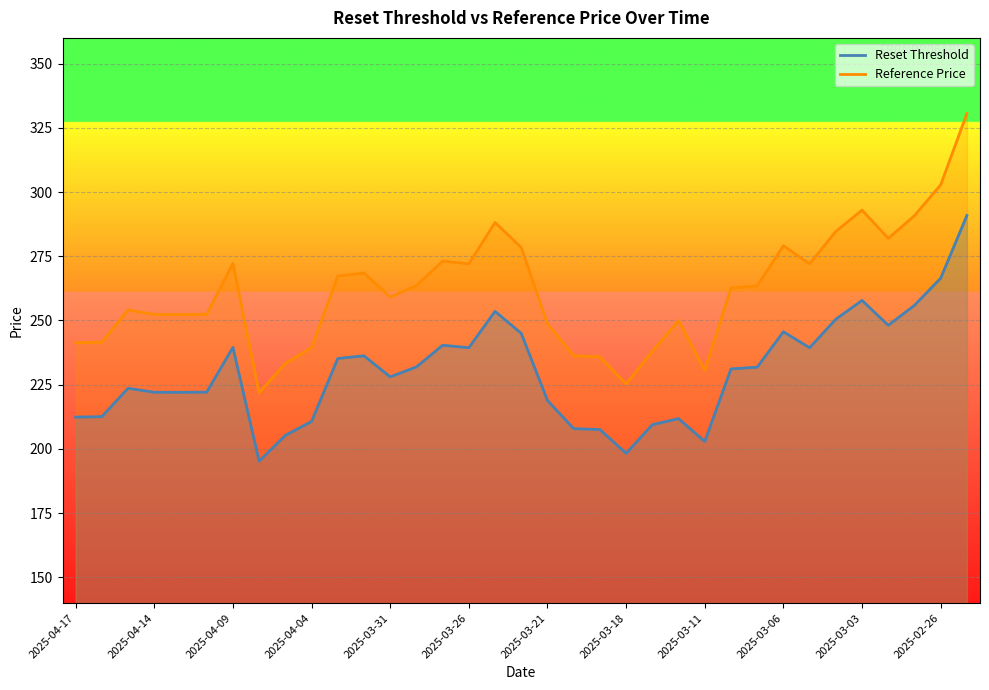

What position from the left is 2025-03-03?

31